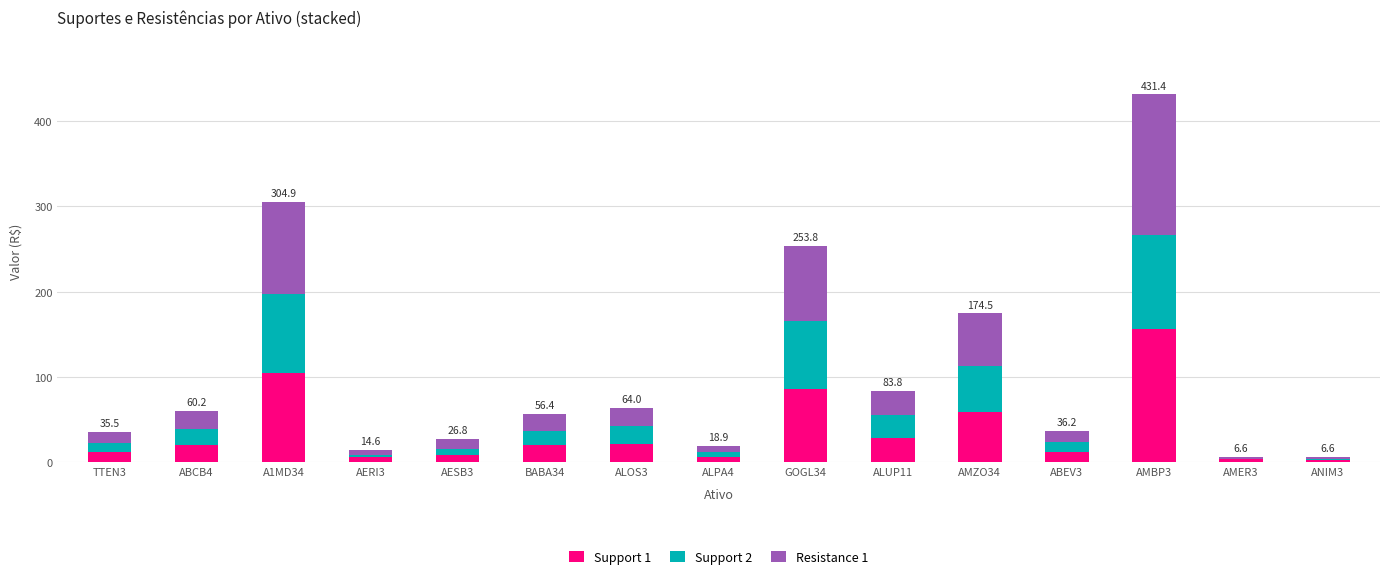

What are all the series names shown in the legend?

Support 1, Support 2, Resistance 1